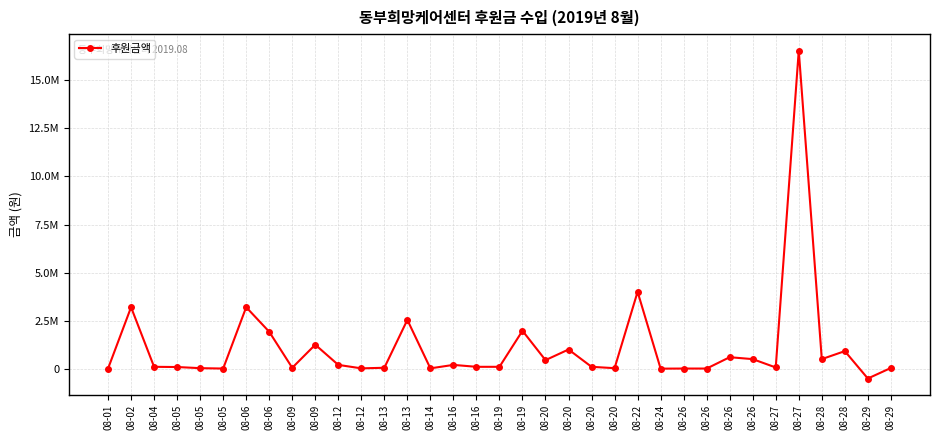

What is the value of the 13th point from the left?

50000